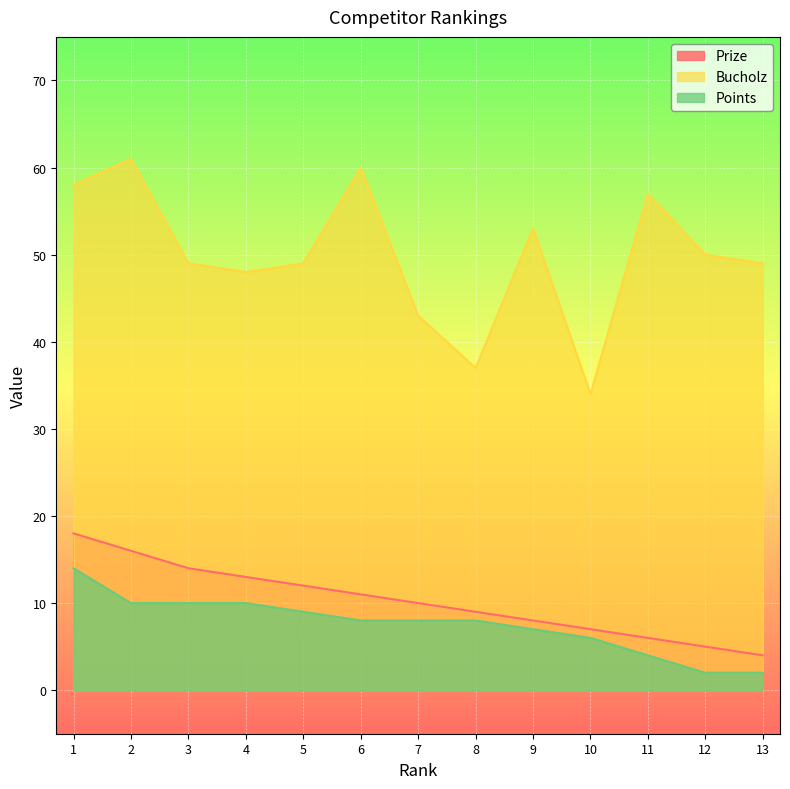

What is the average value of the Points series?

8